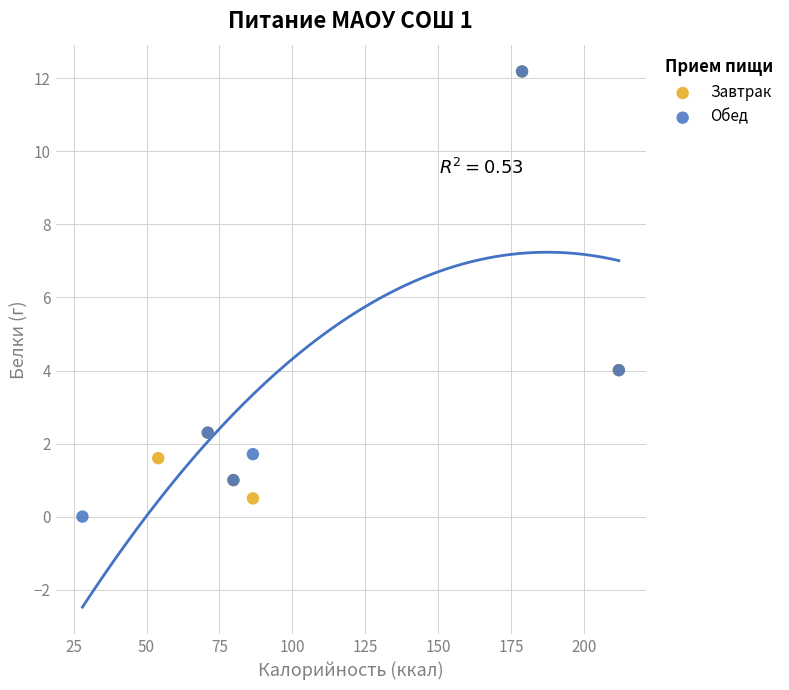

What are all the series names shown in the legend?

Завтрак, Обед